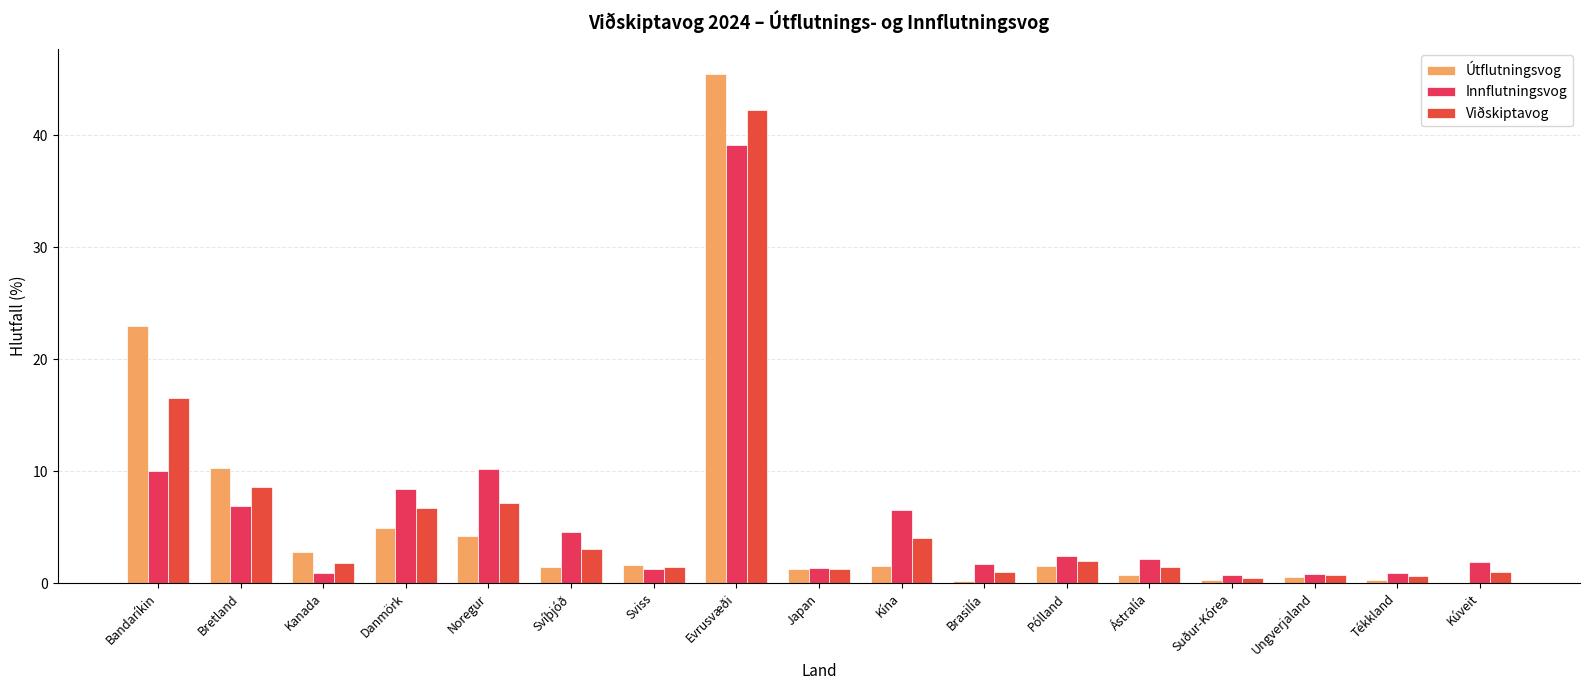

What is the difference between the highest and lowest values at Kína?

5.0